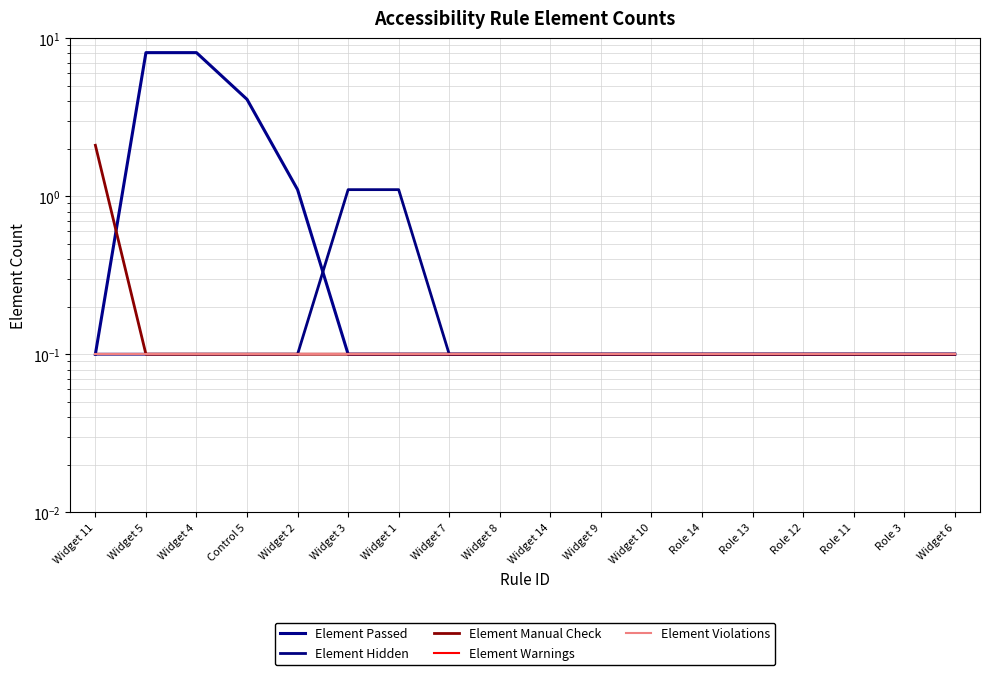

At Widget 3, list the series in order from smallest to largest.

Element Passed, Element Manual Check, Element Warnings, Element Violations, Element Hidden